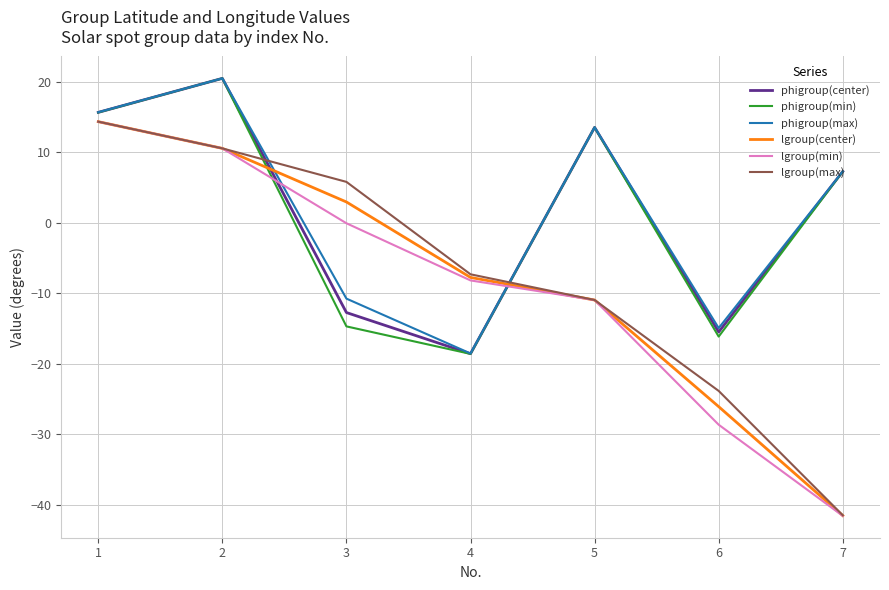

List the labels in order of lgroup(min) value, largest first.

1, 2, 3, 4, 5, 6, 7